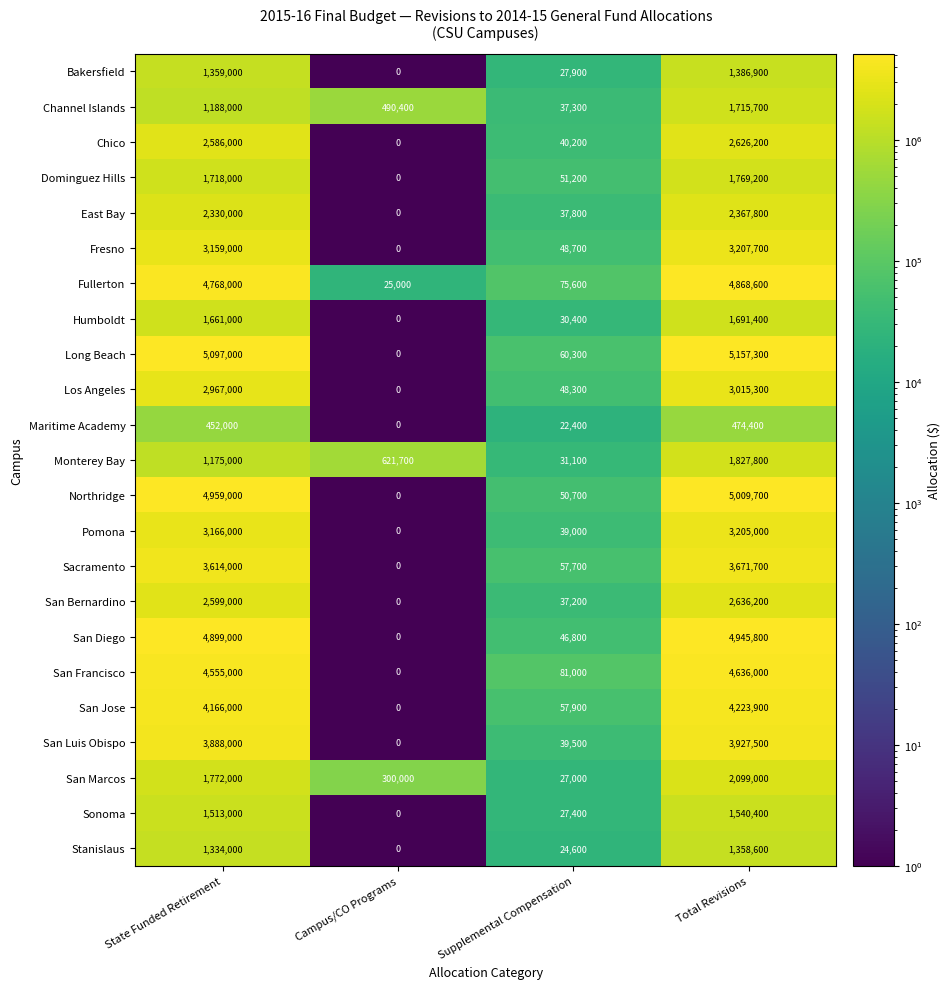

Which series changed the most between Supplemental Compensation and Total Revisions?

Long Beach